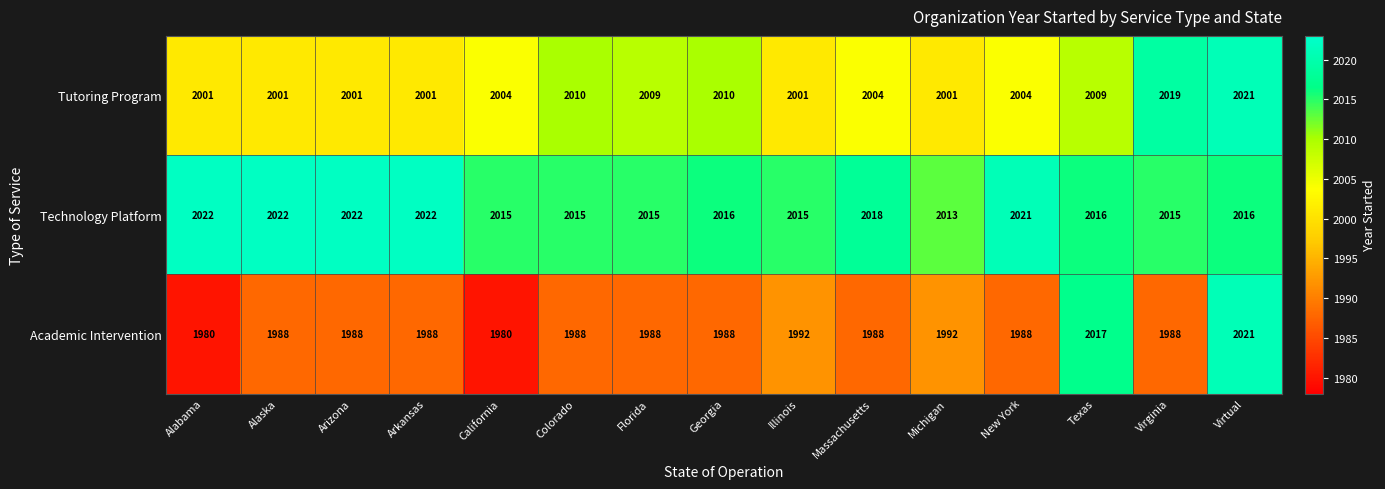

What is the difference between the highest and lowest values at Virtual?

5